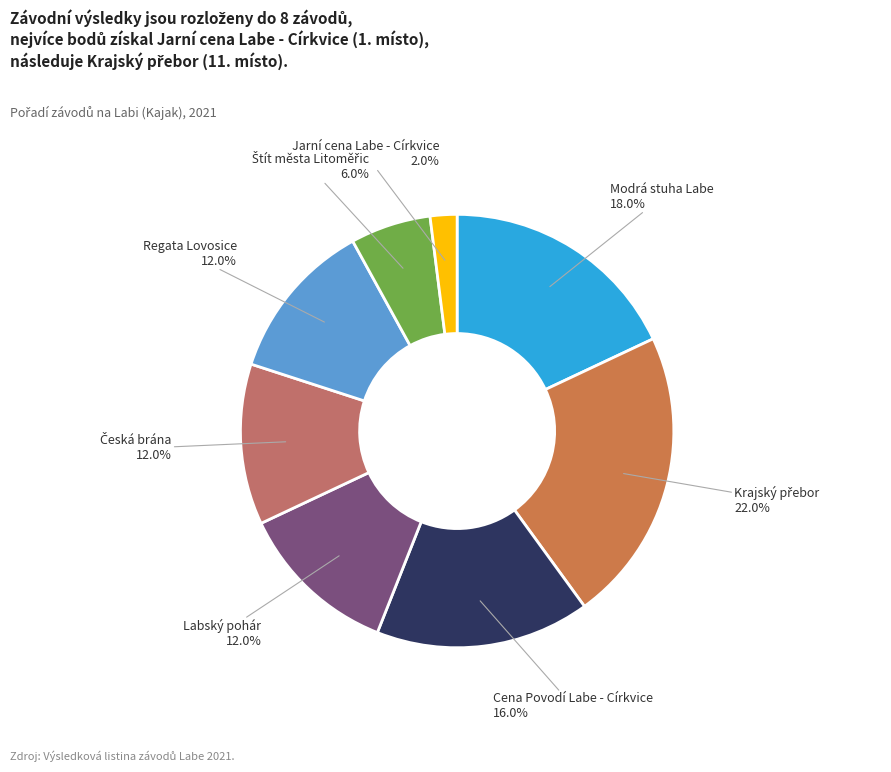

How many slices are in this pie chart?

8